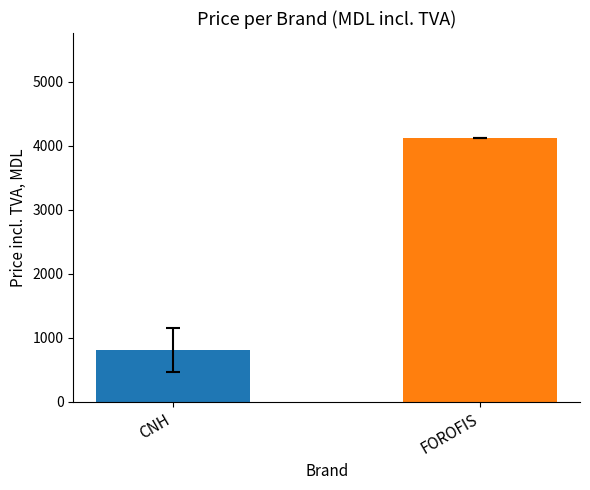

What is the minimum value shown in the chart?

810.3